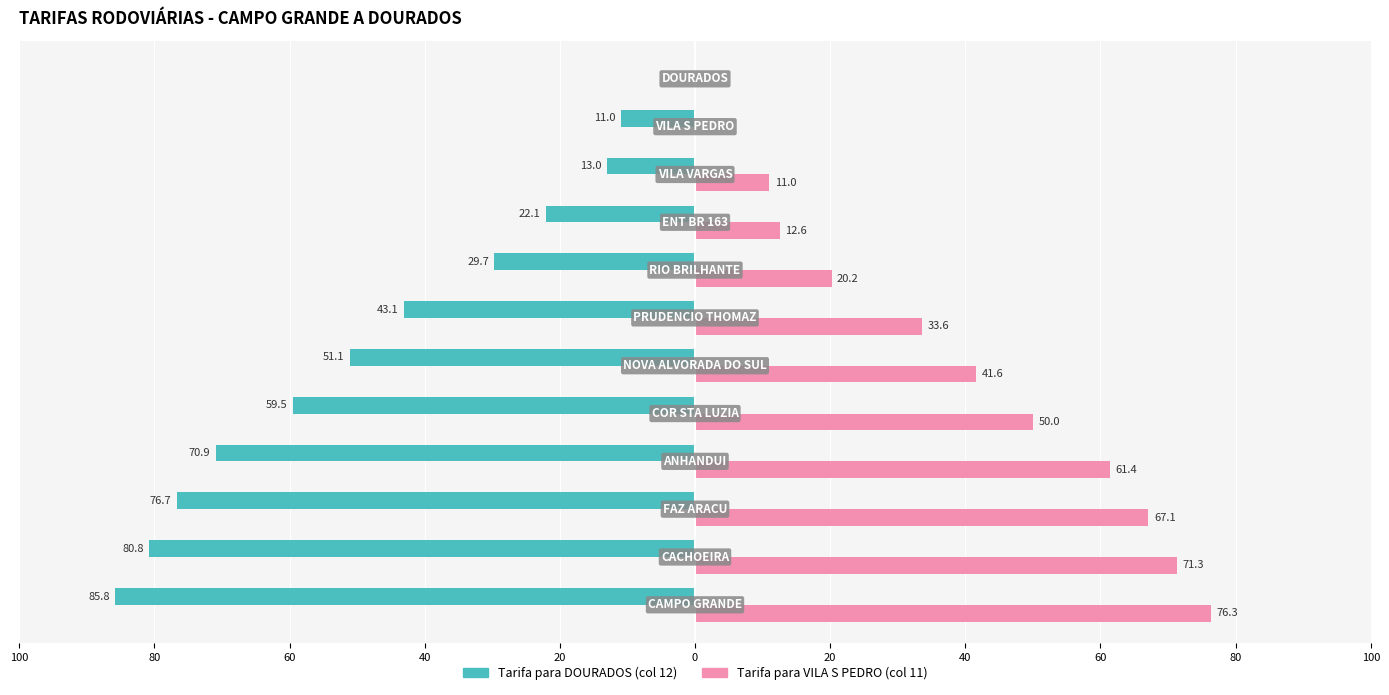

What are all the series names shown in the legend?

Tarifa para DOURADOS (col 12), Tarifa para VILA S PEDRO (col 11)